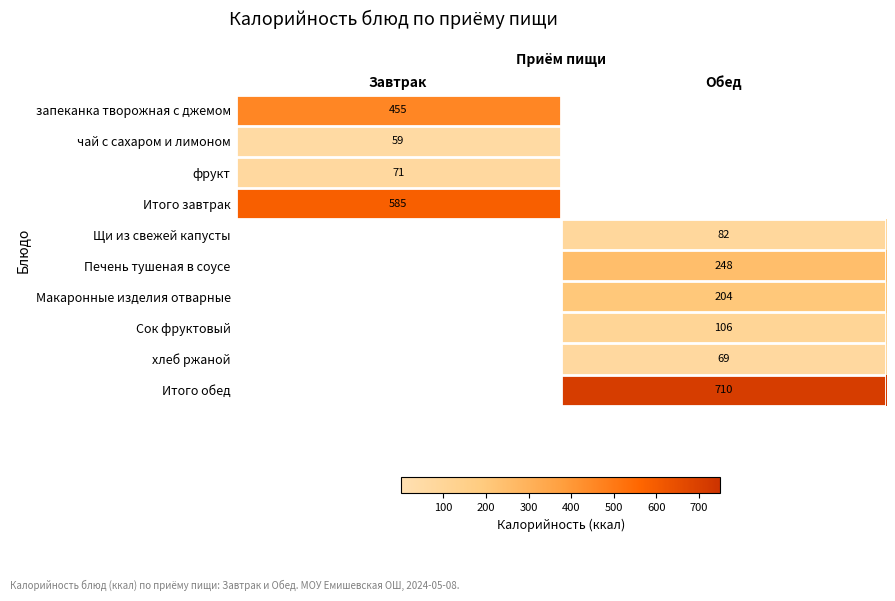

The Печень тушеная в соусе series shows 248 at Обед. True or false?

True